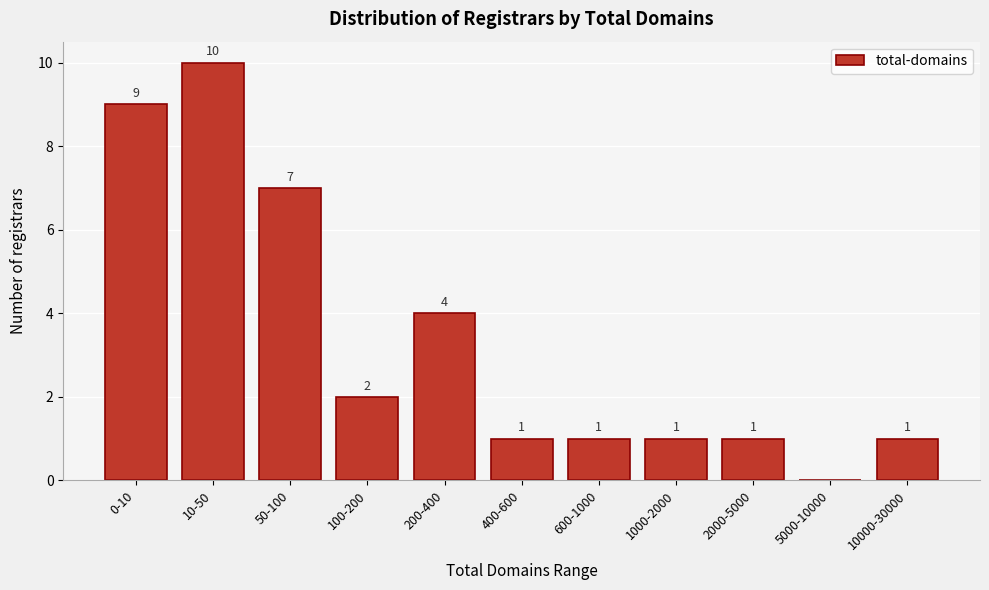

Reading left to right, transcribe all the data shown in this chart.

0-10=9	10-50=10	50-100=7	100-200=2	200-400=4	400-600=1	600-1000=1	1000-2000=1	2000-5000=1	5000-10000=0	10000-30000=1